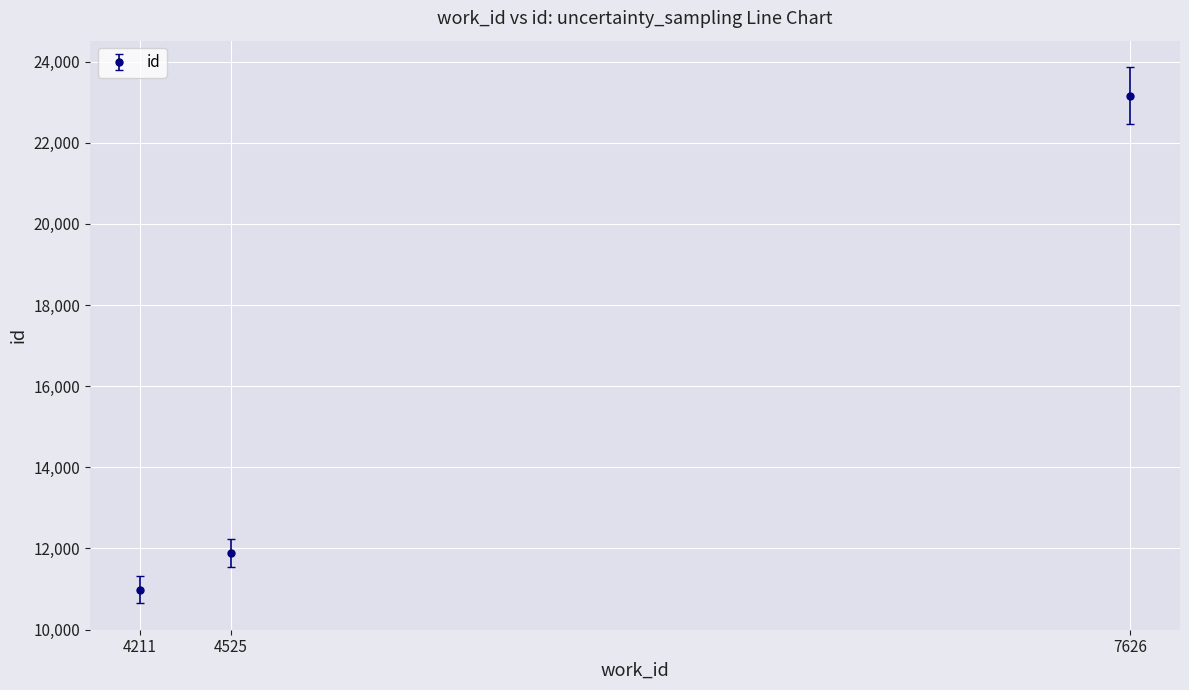

How many data points does each series have?

3